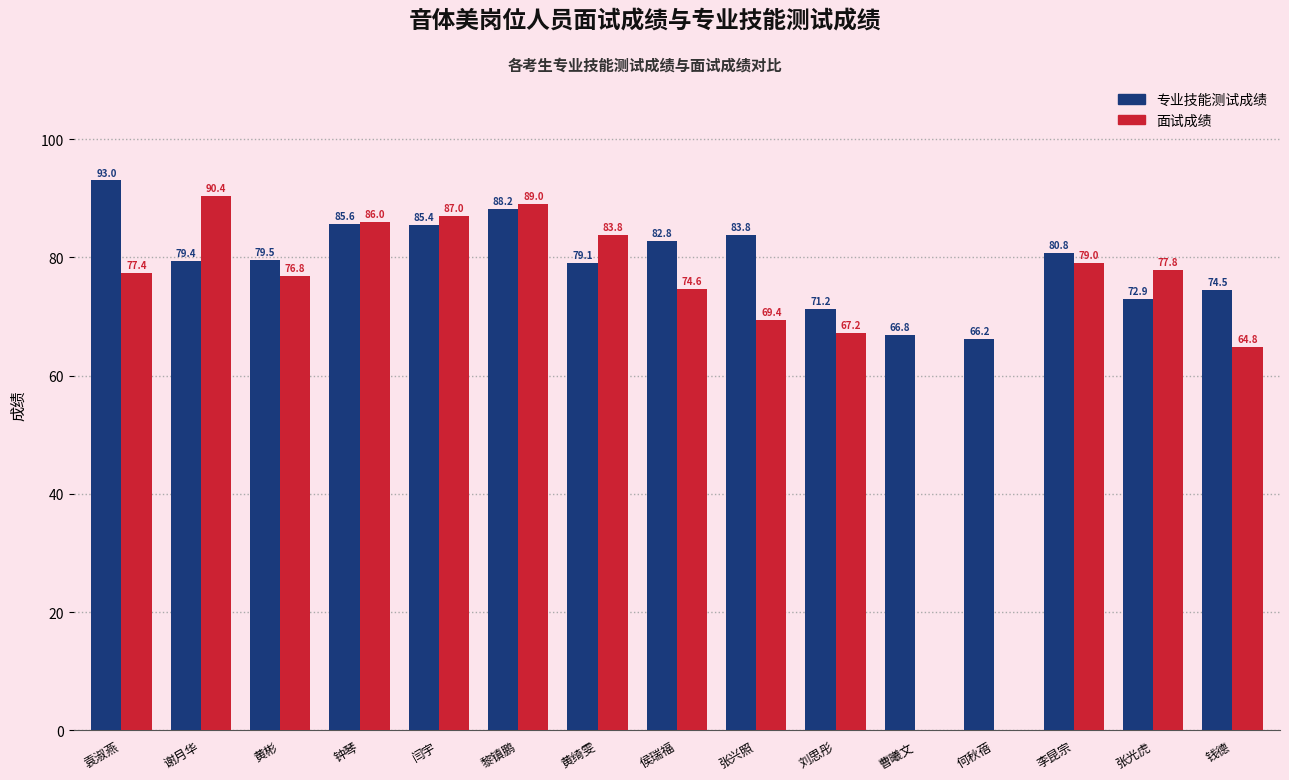

At which category is the sum across all series the highest?

黎镇鹏